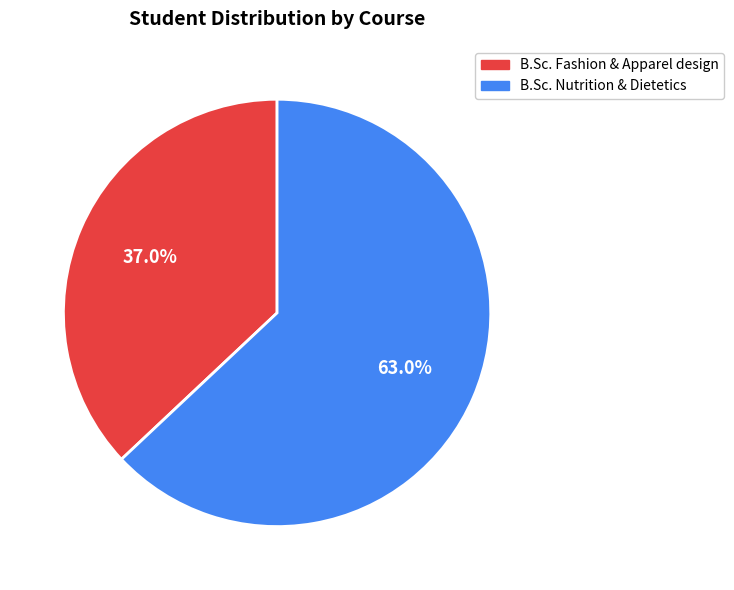

Rank the categories by value from lowest to highest.

B.Sc. Fashion & Apparel design, B.Sc. Nutrition & Dietetics